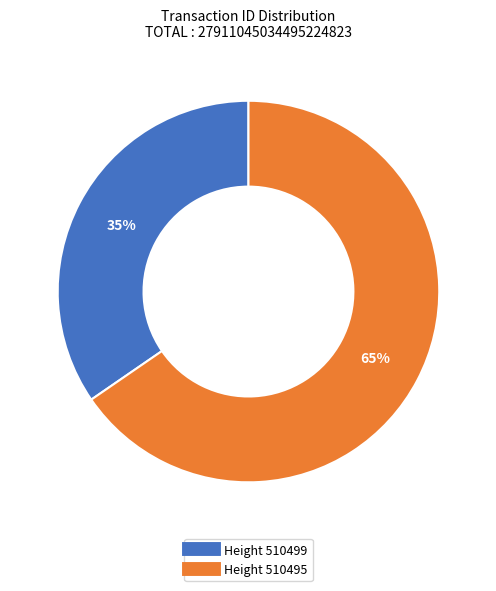

Does any single category account for the majority?

Yes